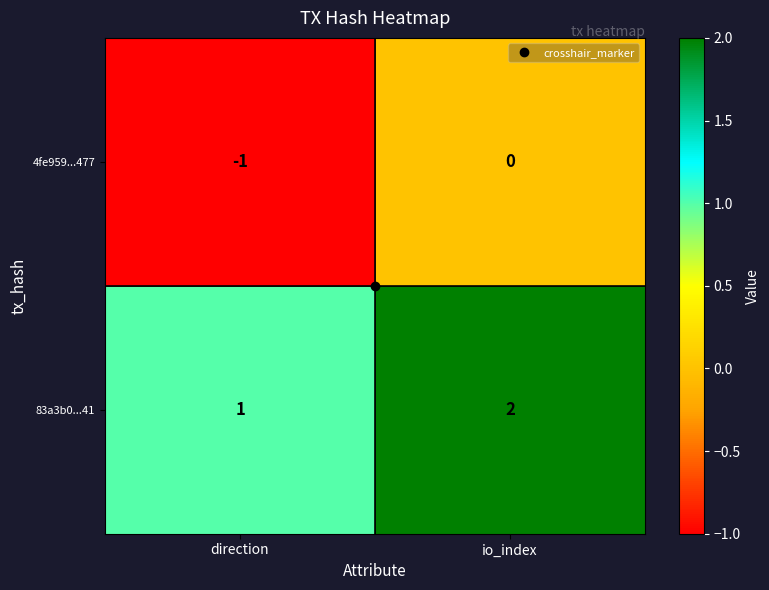

At which label does 83a3b0...41 reach its minimum?

direction